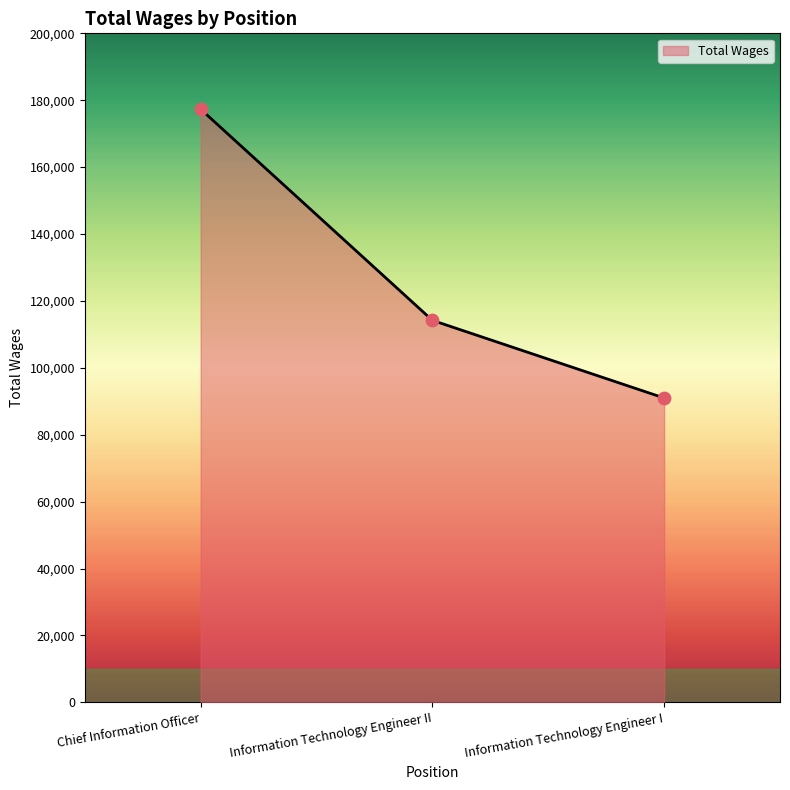

What is the ratio of the value at Information Technology Engineer I to the value at Information Technology Engineer II?

0.8